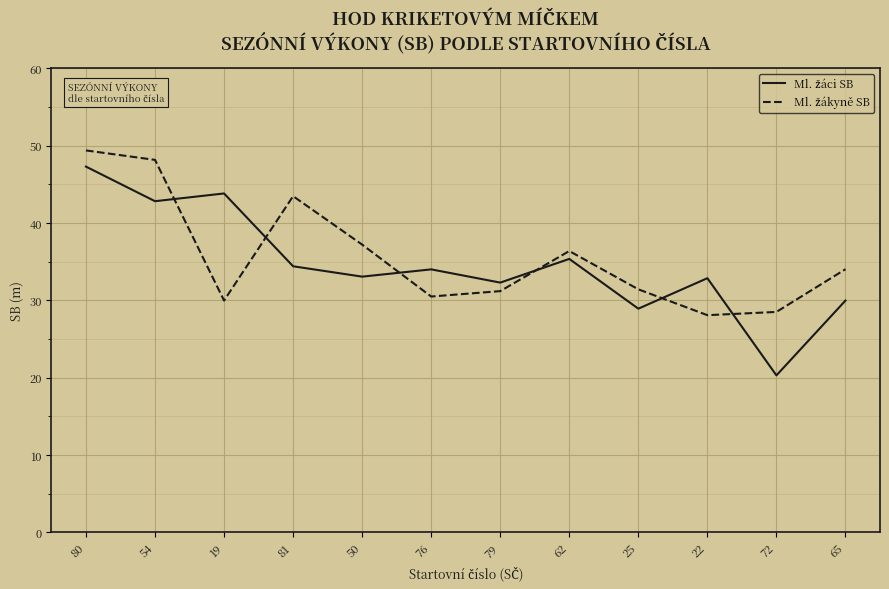

What is the minimum value shown in the chart?

20.3